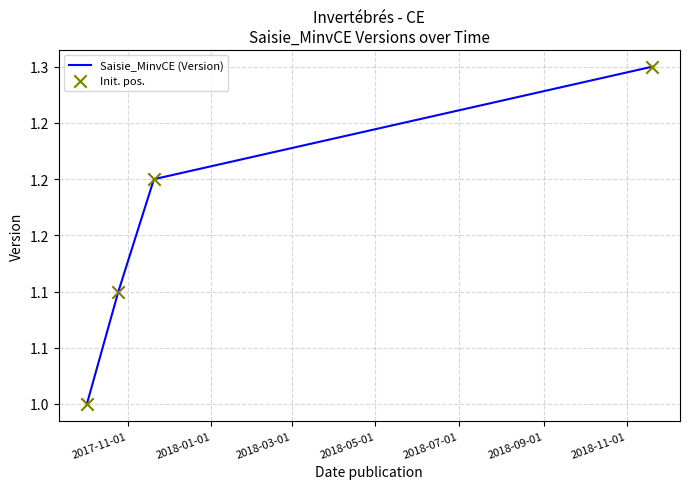

Is this an area chart (filled region under the line)?

No